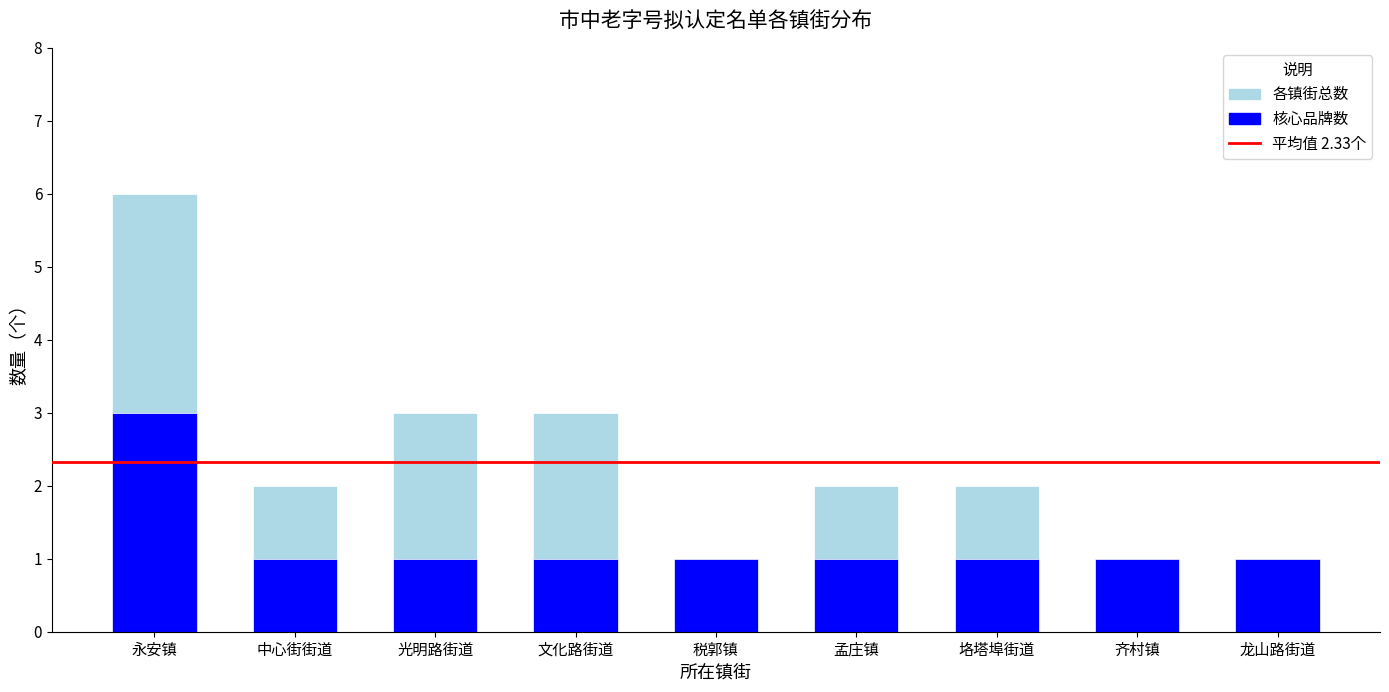

How many data points are above 2?

3